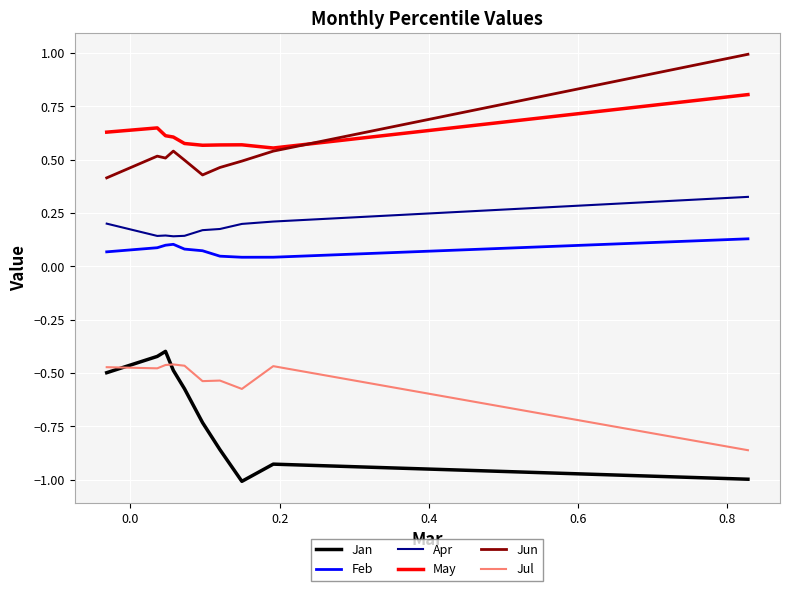

Count the number of categories in the chart.

10